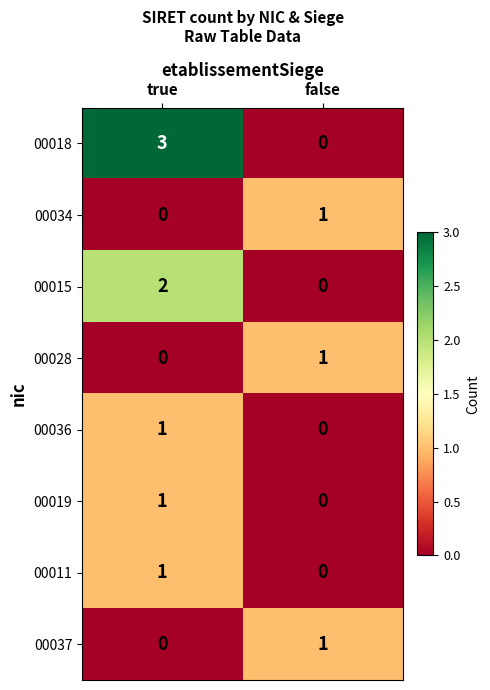

What is the spread (max minus min) of values at true?

3